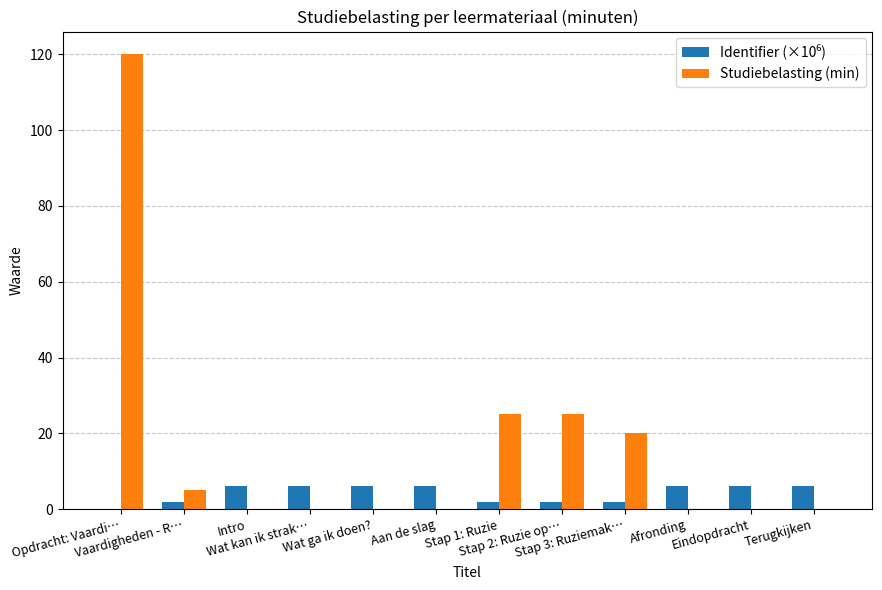

What is the greatest value displayed?

120.0